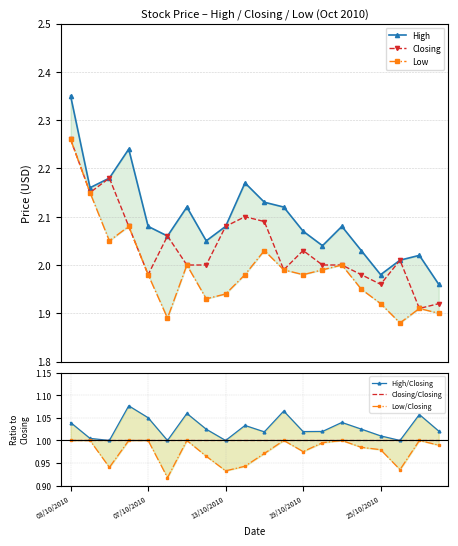

True or false: Low has more than 1 points higher than both neighbors.

True